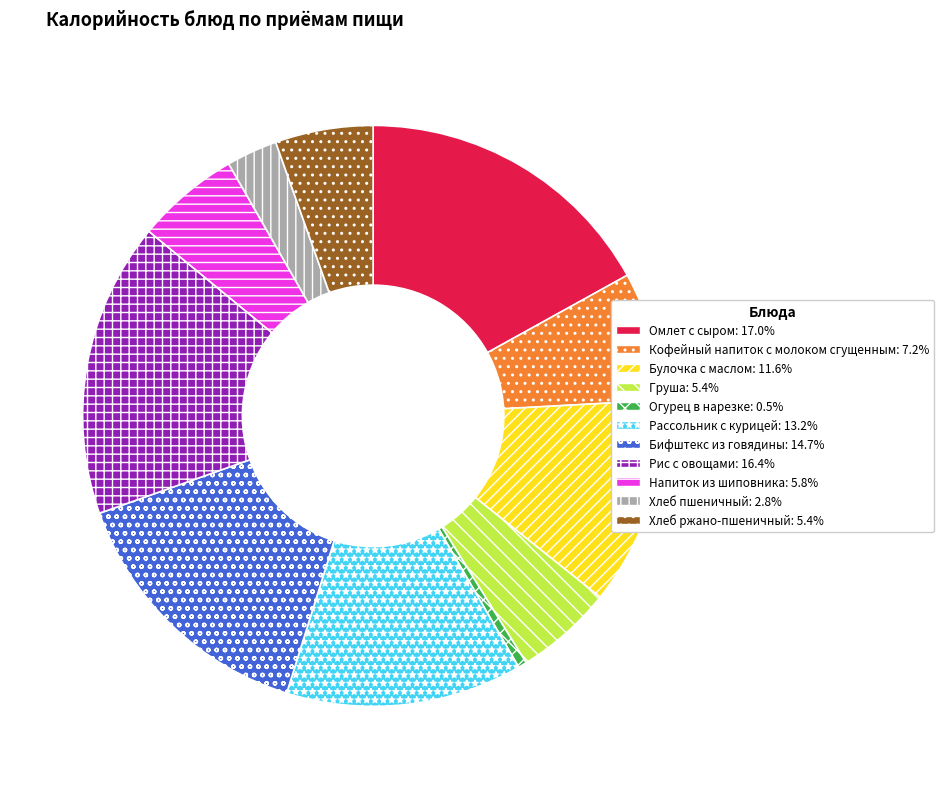

True or false: Напиток из шиповника accounts for 12% of the total.

False